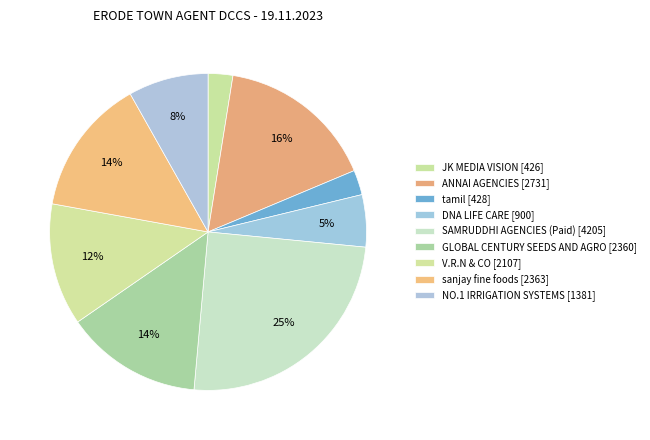

What is the change in value from V.R.N & CO to NO.1 IRRIGATION SYSTEMS?

-726